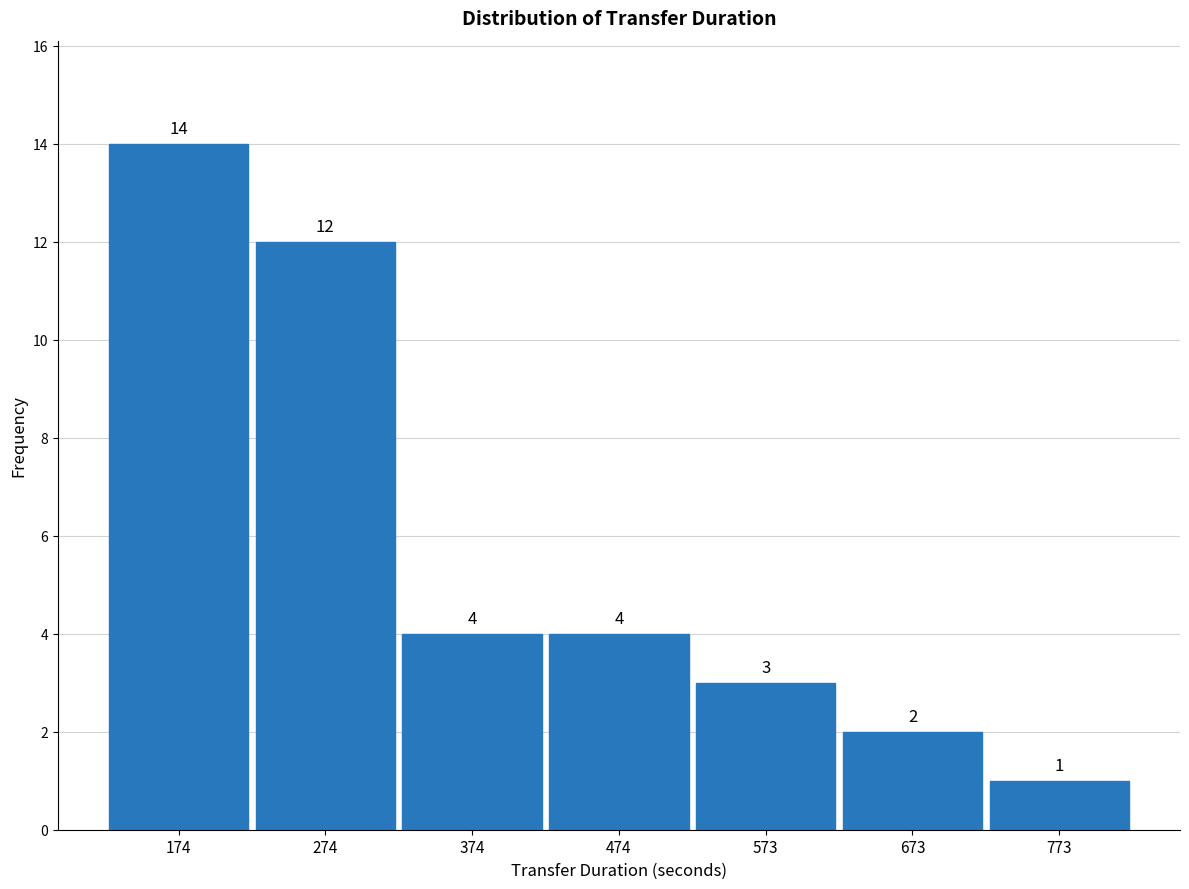

How tall is the bar that spans 220 to 320 on the x-axis? The bar edges are not printed on the chart, so give them approximately, as read against the axis.

12